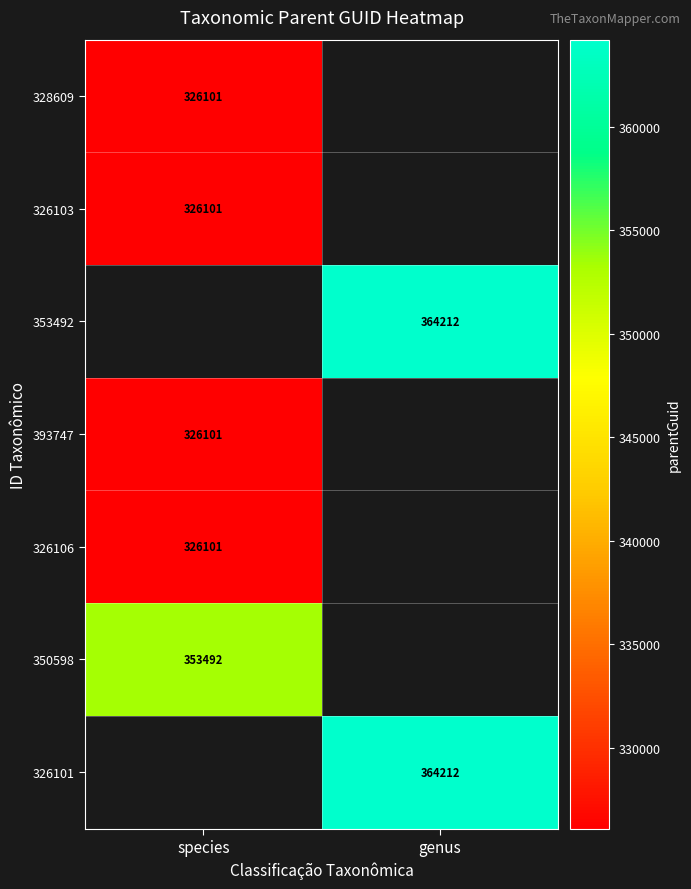

The value of 328609 at species is 451714. True or false?

False